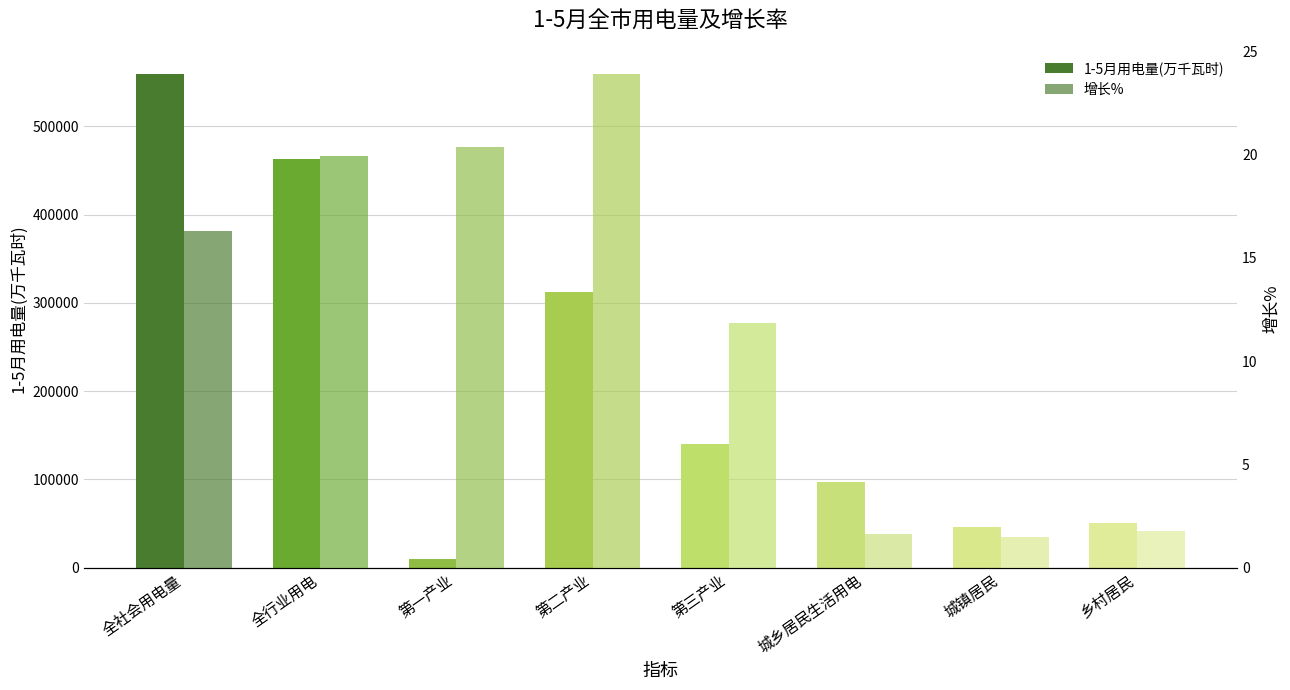

What is the spread (max minus min) of values at 第二产业?

312572.8